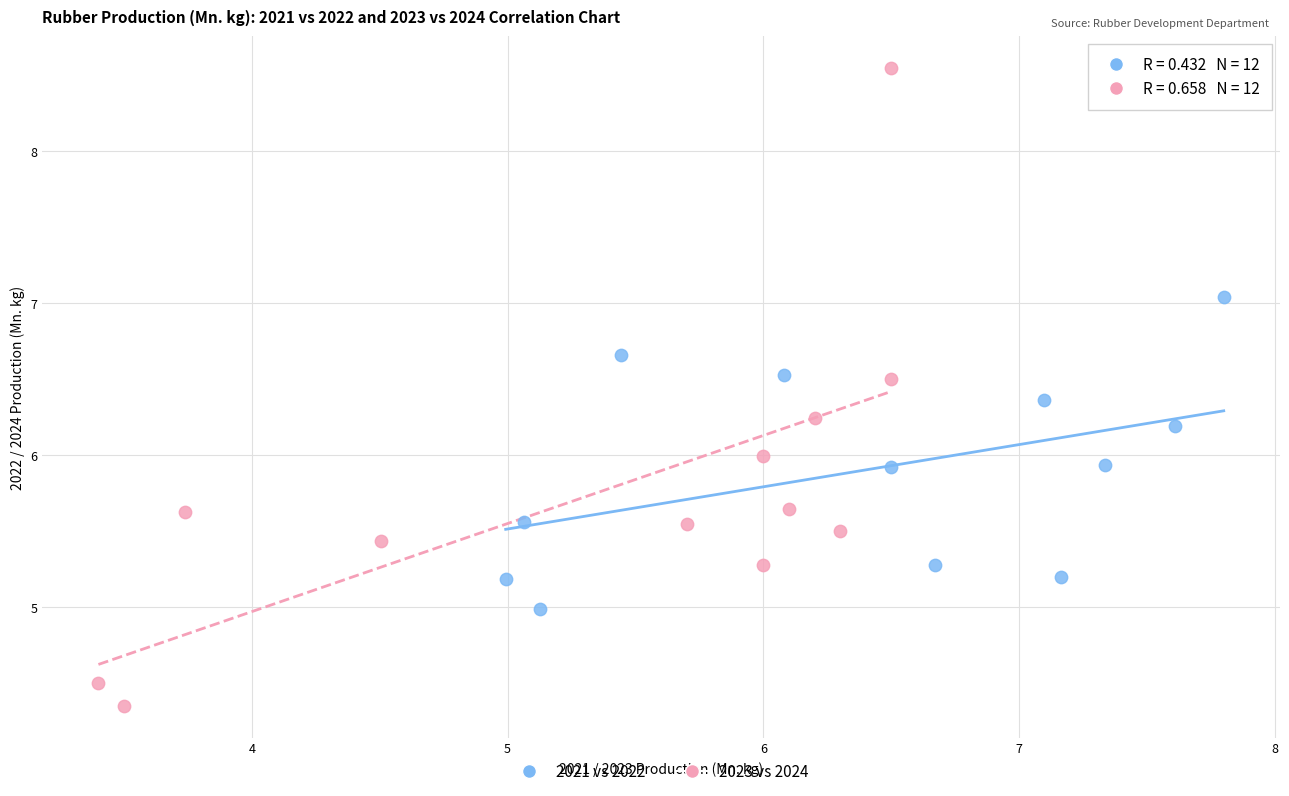

Which series reaches the minimum Y coordinate?

2023 vs 2024